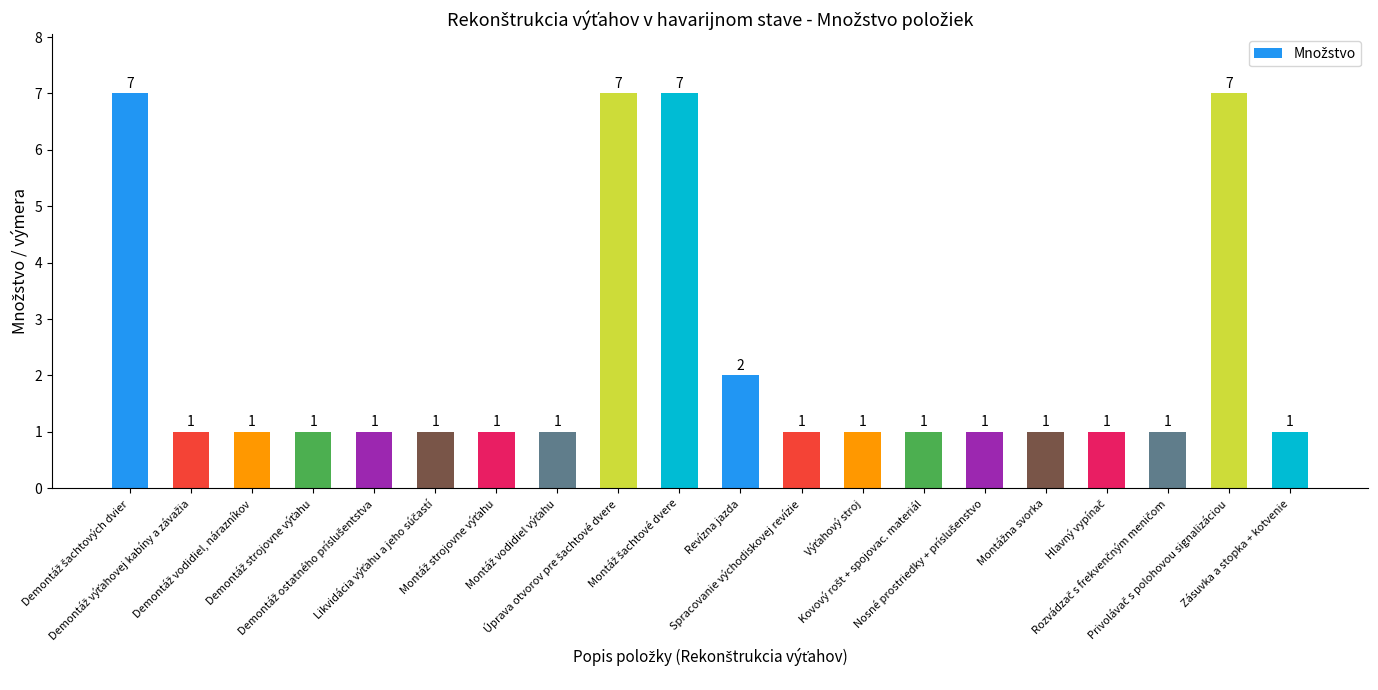

What is the sum of all values?

45